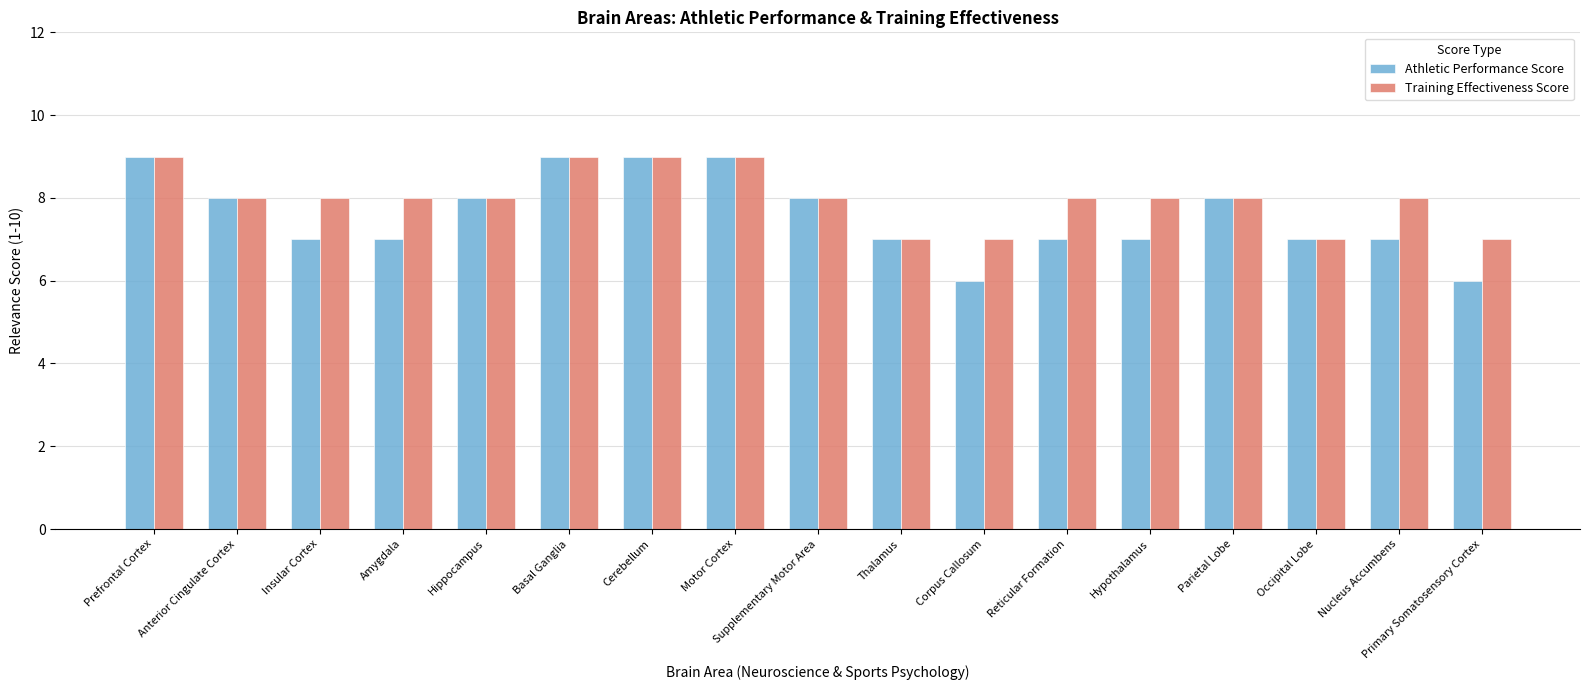

Reading left to right, list all the values displayed in this chart.

Athletic Performance Score: 9	8	7	7	8	9	9	9	8	7	6	7	7	8	7	7	6
Training Effectiveness Score: 9	8	8	8	8	9	9	9	8	7	7	8	8	8	7	8	7